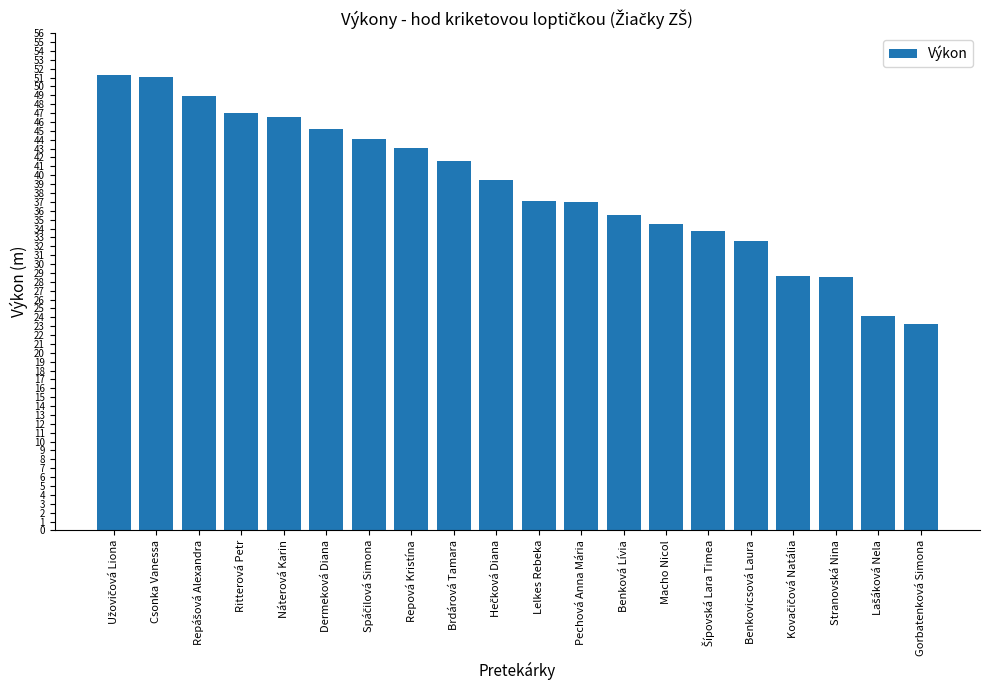

The value at Benková Lívia is 48.0. True or false?

False